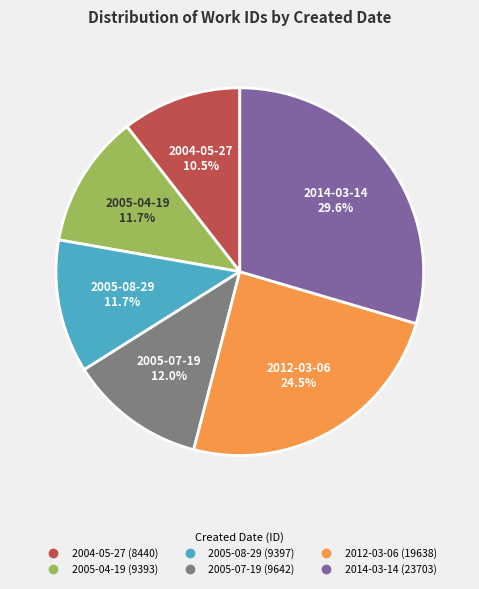

Which category has the smallest portion of the pie?

2004-05-27